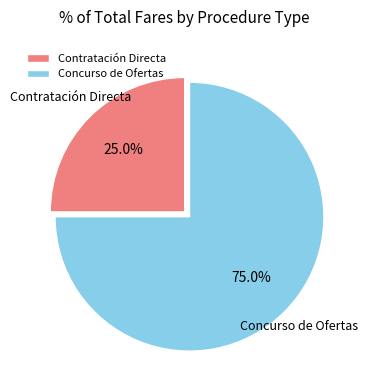

True or false: Concurso de Ofertas accounts for 75% of the total.

True